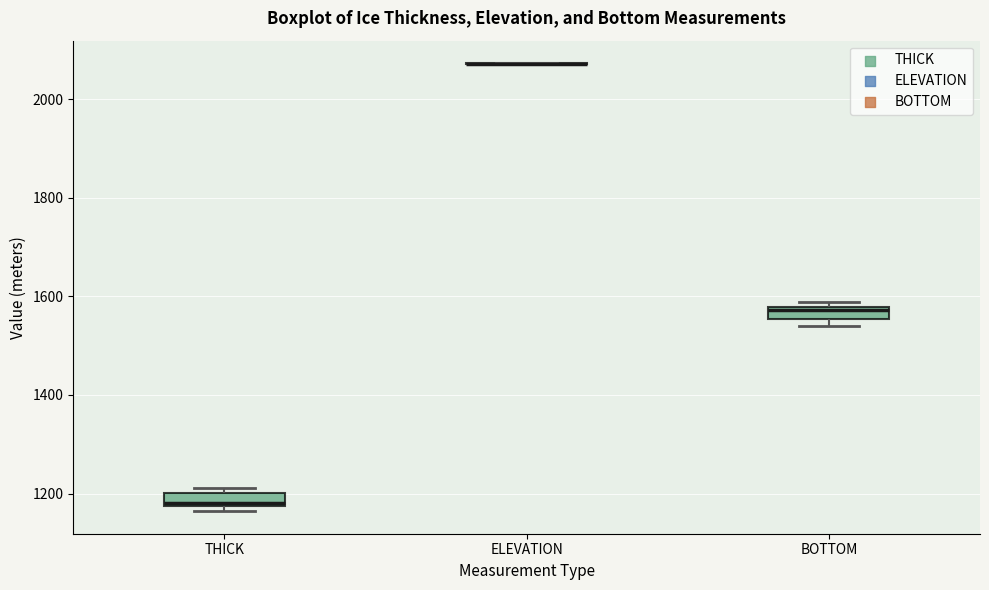

Where is the upper edge of the box for BOTTOM on the y-axis? The values are not printed on the chart, so give them approximately, as read against the axis.

1580